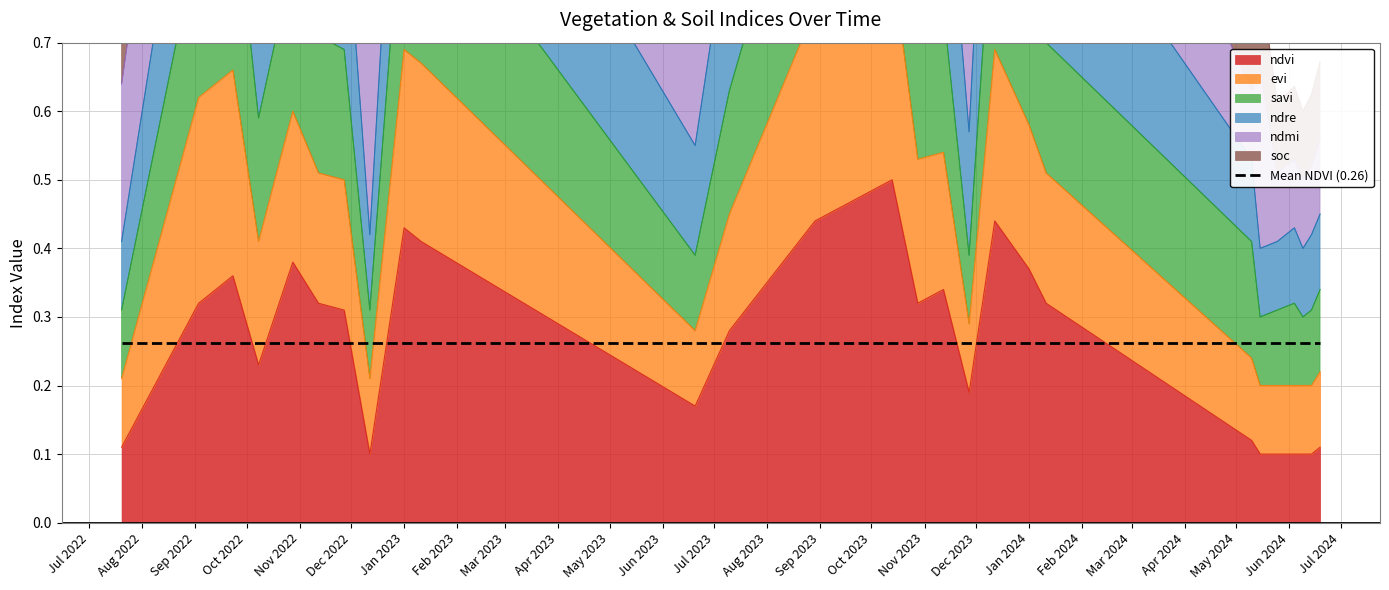

What is the difference between the highest and lowest values at 20-07-2022?

0.7